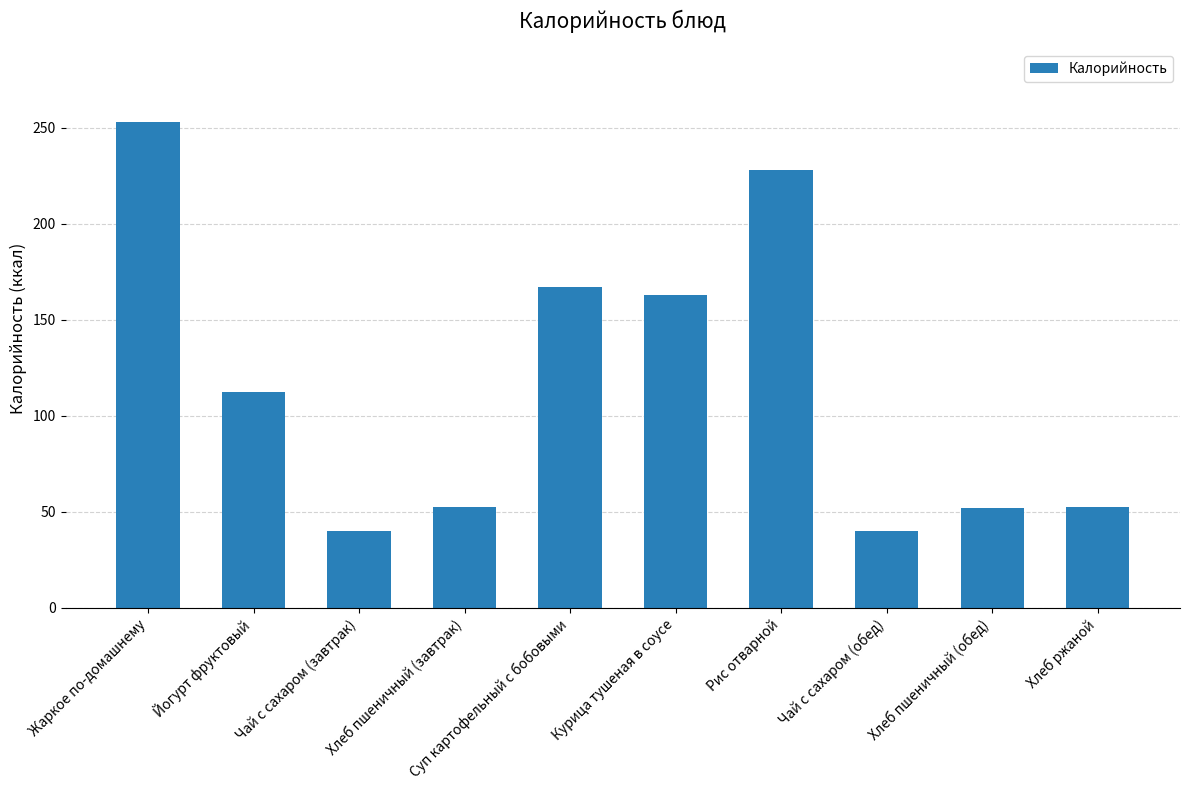

What is the change in value from Жаркое по-домашнему to Йогурт фруктовый?

-140.4